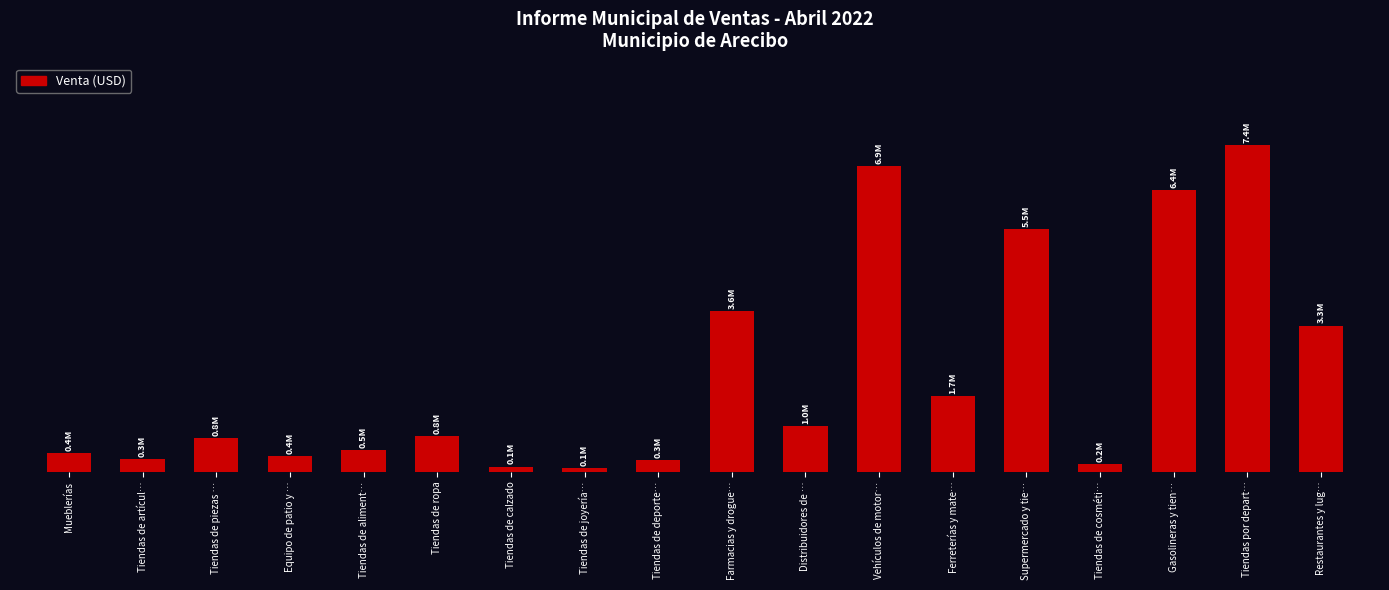

Does the chart contain any negative values?

No